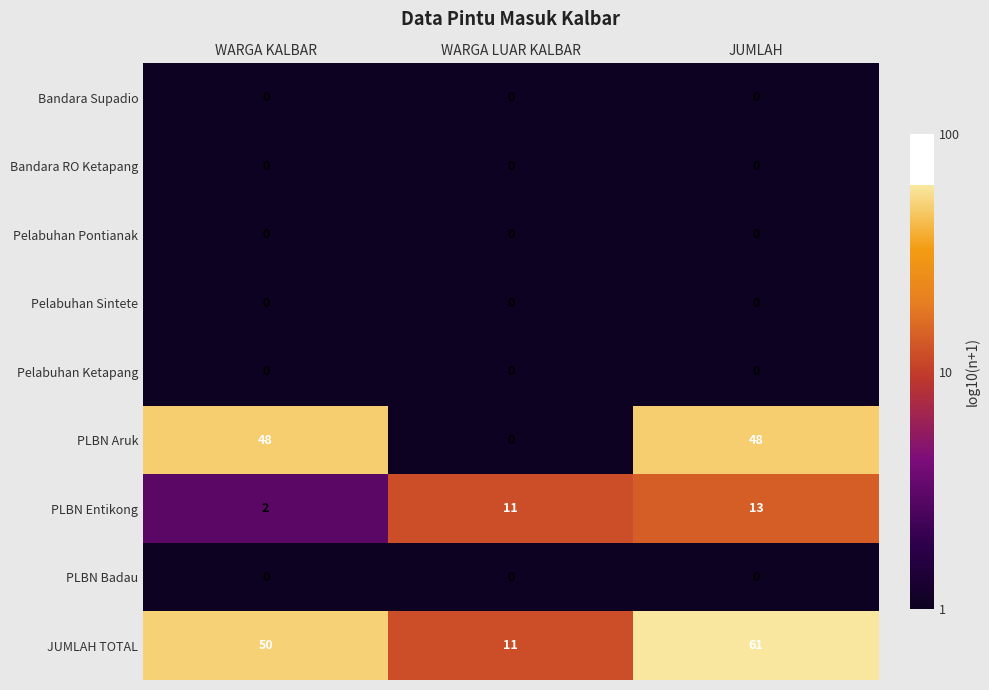

List the labels in order of PLBN Entikong value, smallest first.

WARGA KALBAR, WARGA LUAR KALBAR, JUMLAH